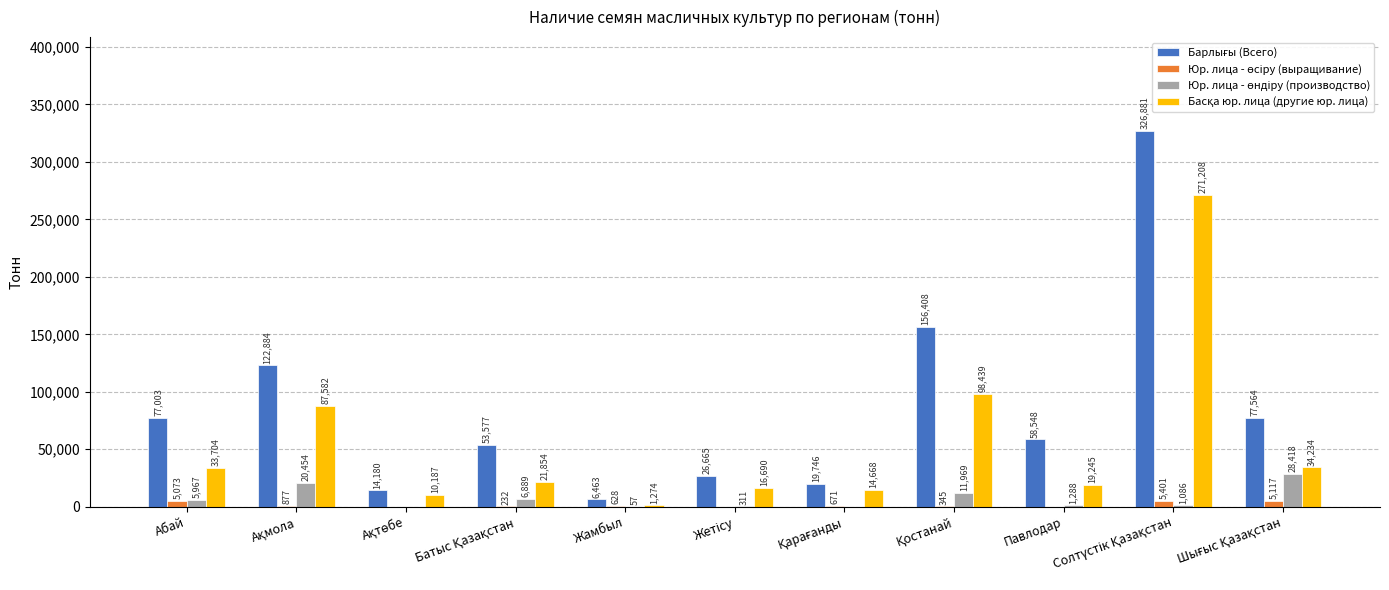

What is the maximum value shown in the chart?

326881.1